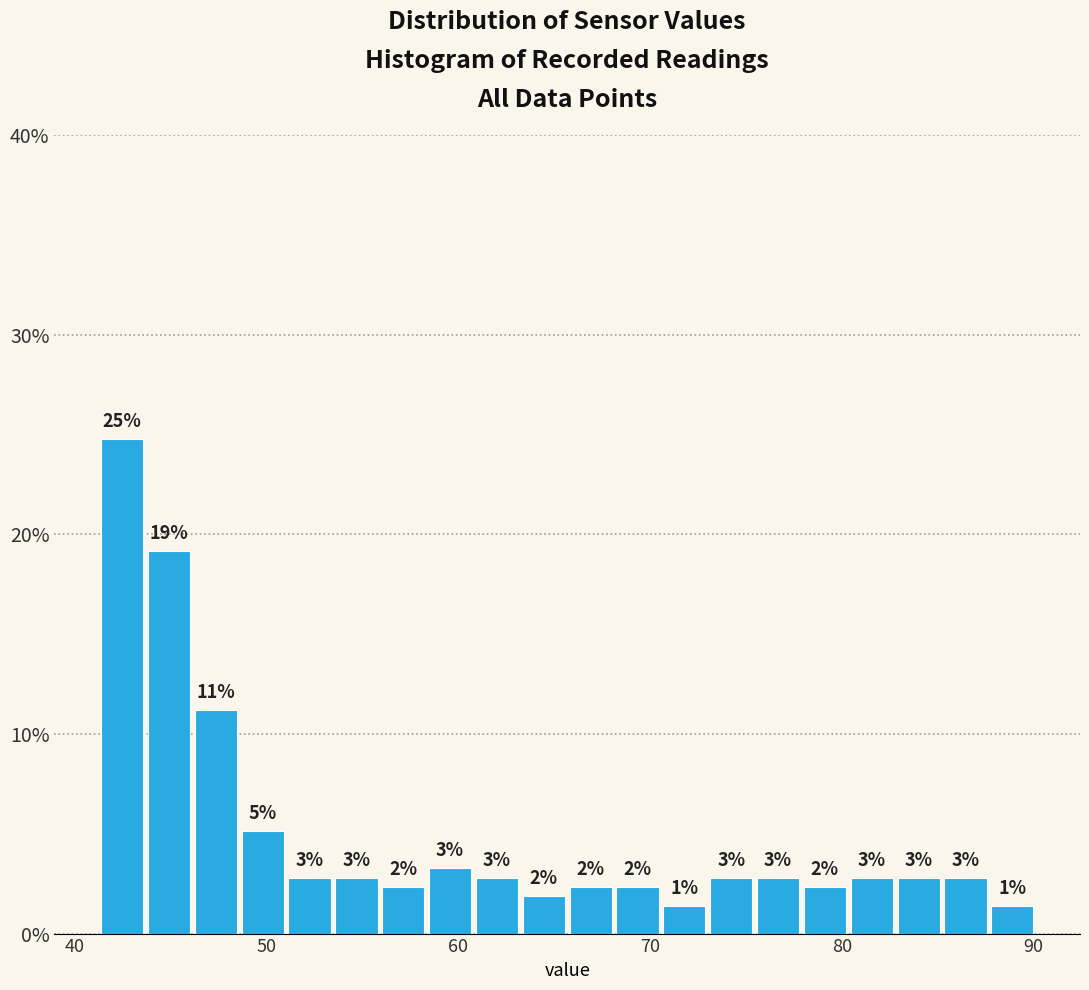

Around what value on the x-axis is the tallest bar? Give the approximate position of its centre, as read against the axis.

42